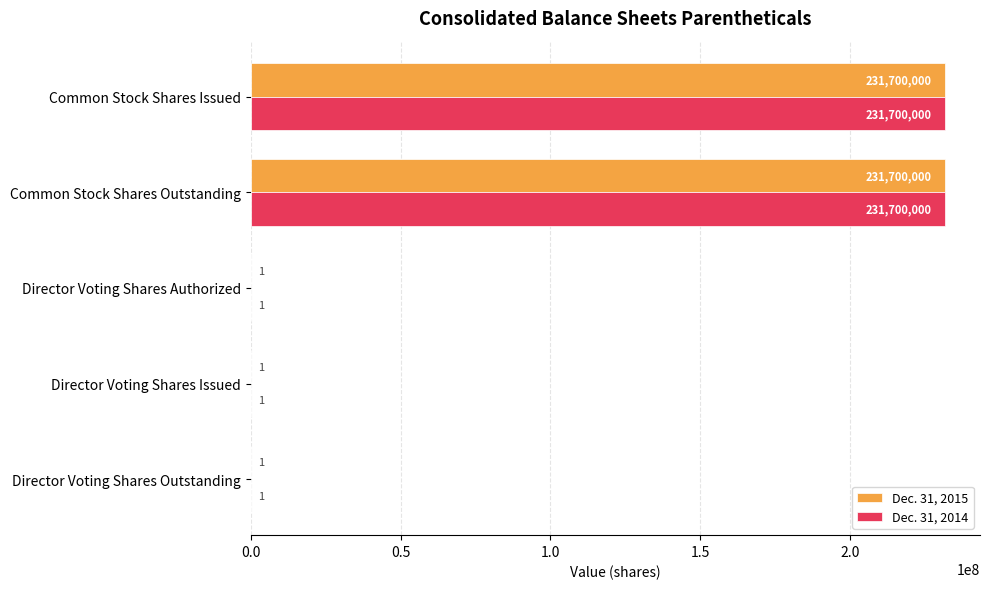

The value of Dec. 31, 2015 at Common Stock Shares Issued is 391512649. True or false?

False